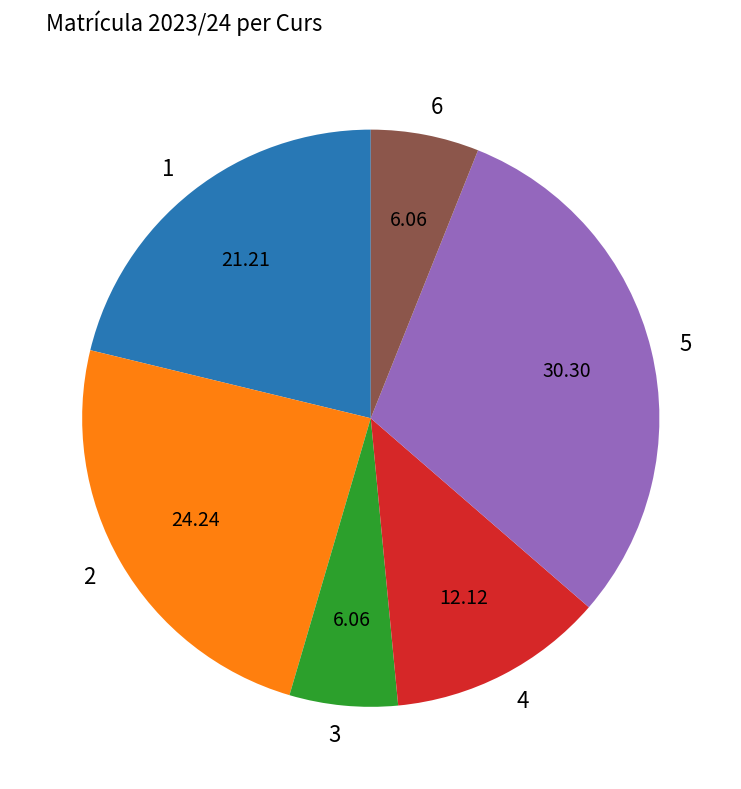

Between 4 and 1, which is larger?

1